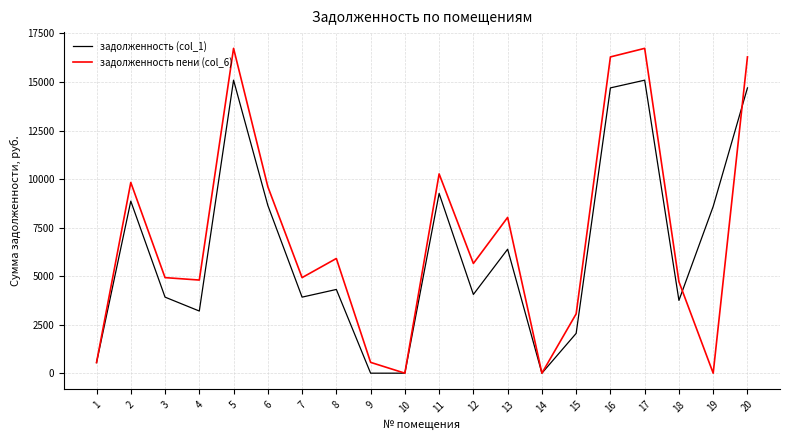

At how many categories does at least one series exceed 14478?

4